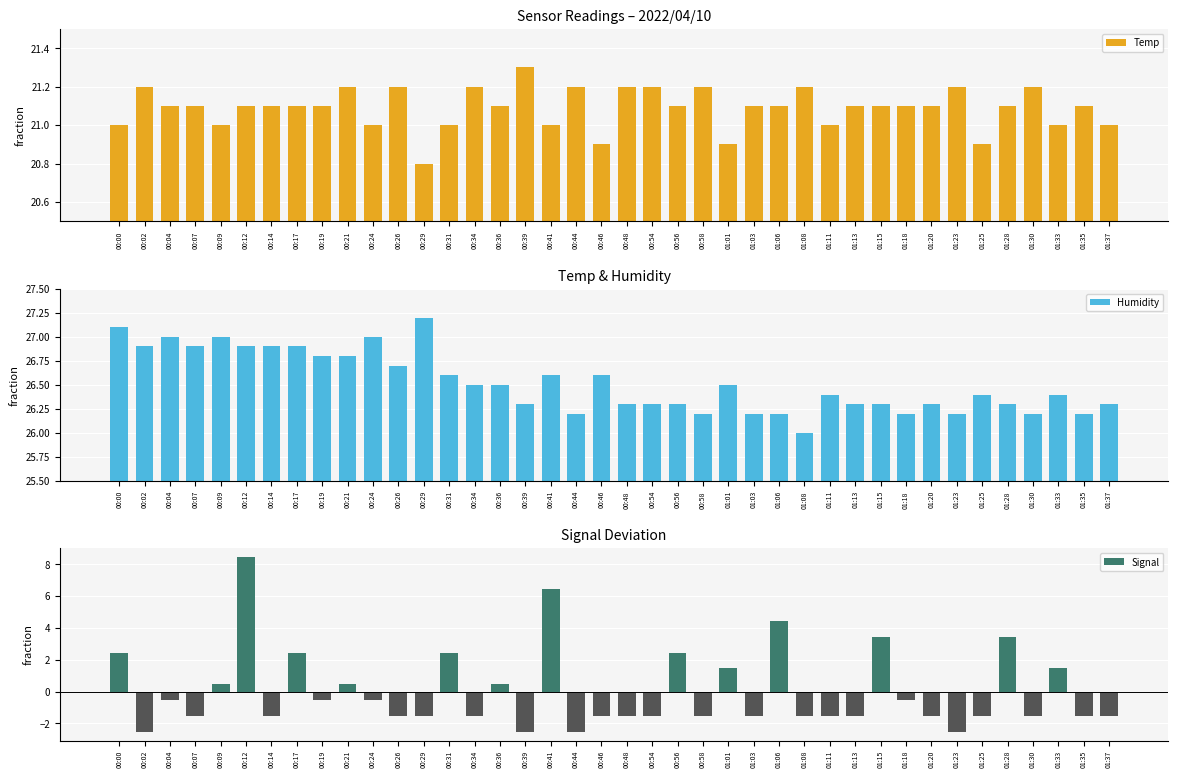

What is the label of the 37th bar from the right?

00:07